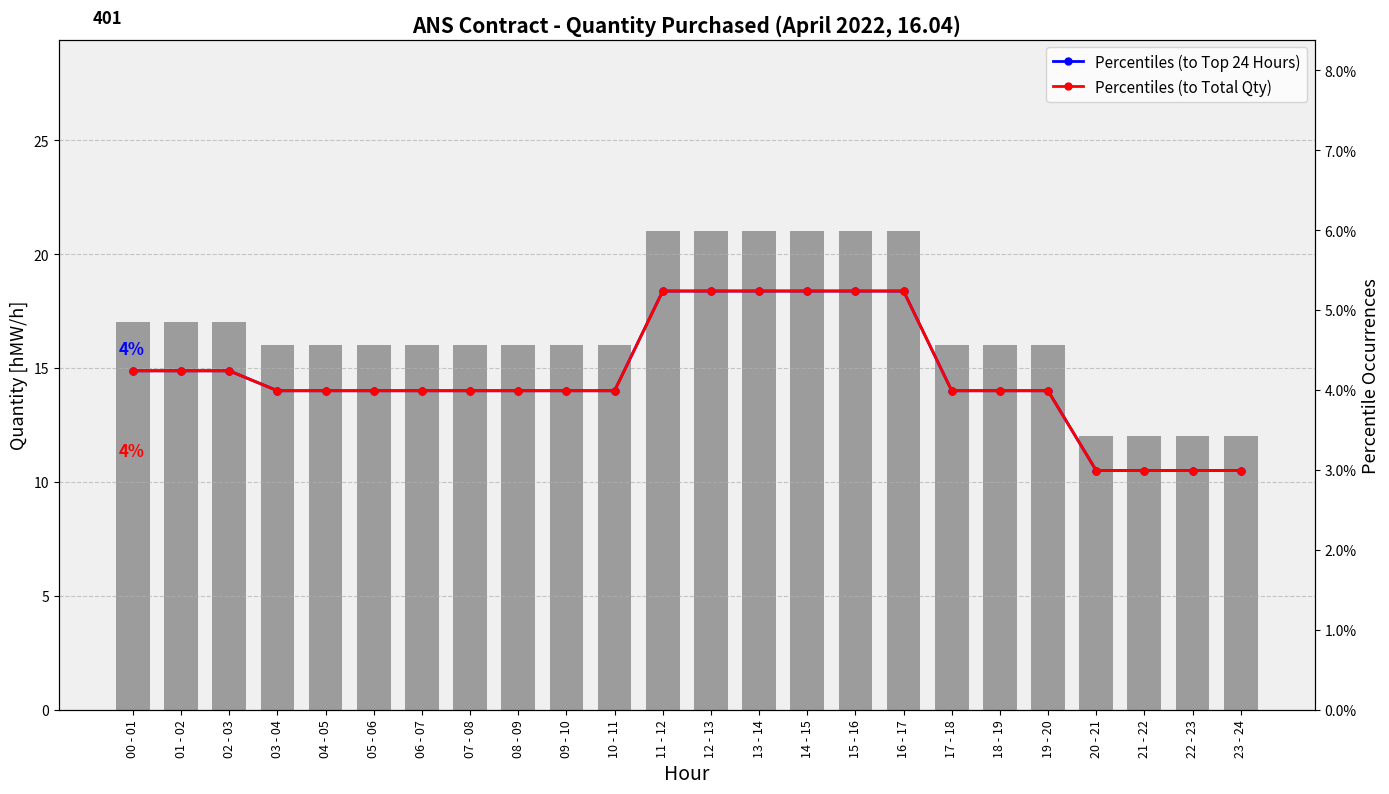

Between 05 - 06 and 20 - 21, which is larger?

05 - 06